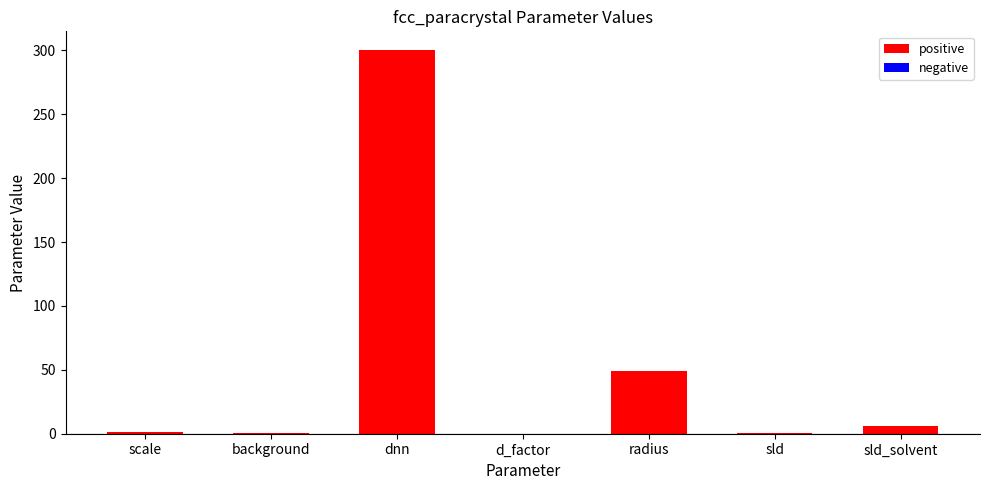

What is the sum of all values?

358.2